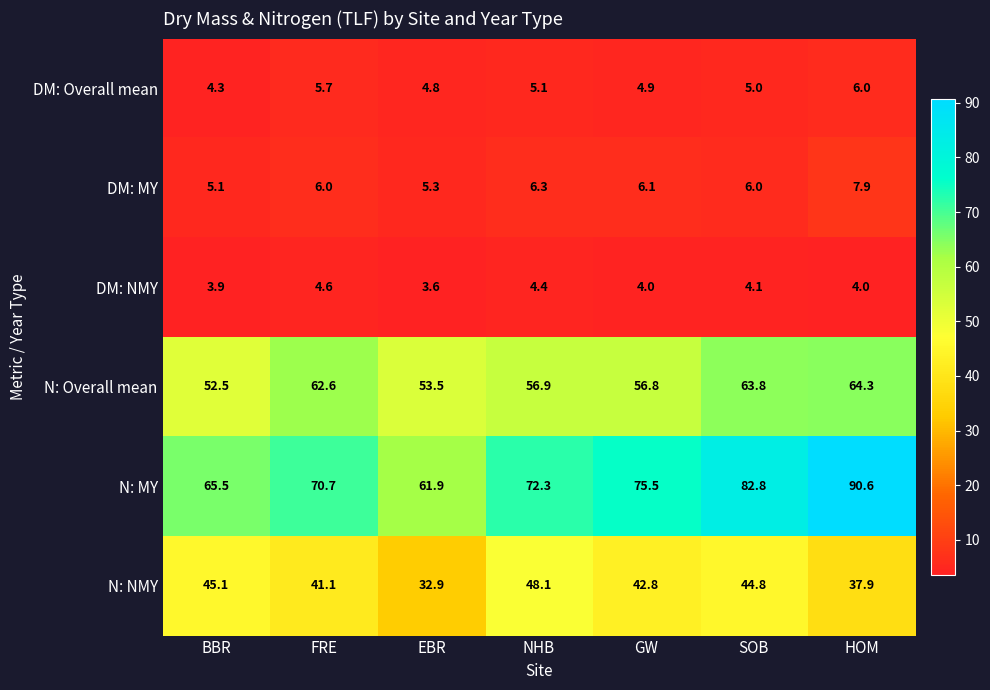

List the series in order of their peak value, highest first.

N: MY, N: Overall mean, N: NMY, DM: MY, DM: Overall mean, DM: NMY